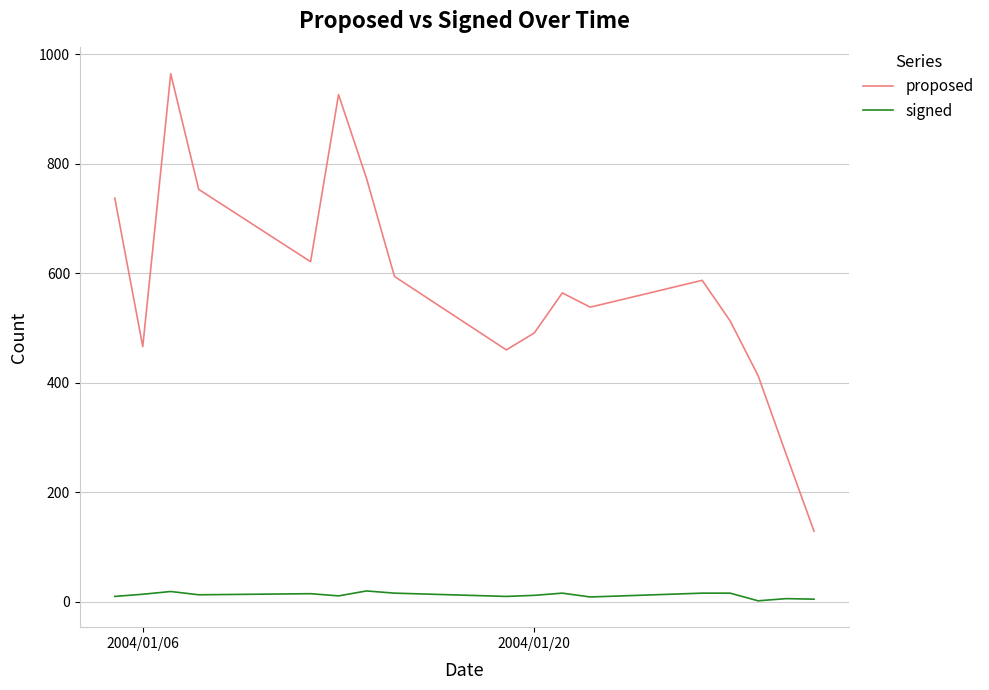

List the series in order of their overall mean, lowest first.

signed, proposed